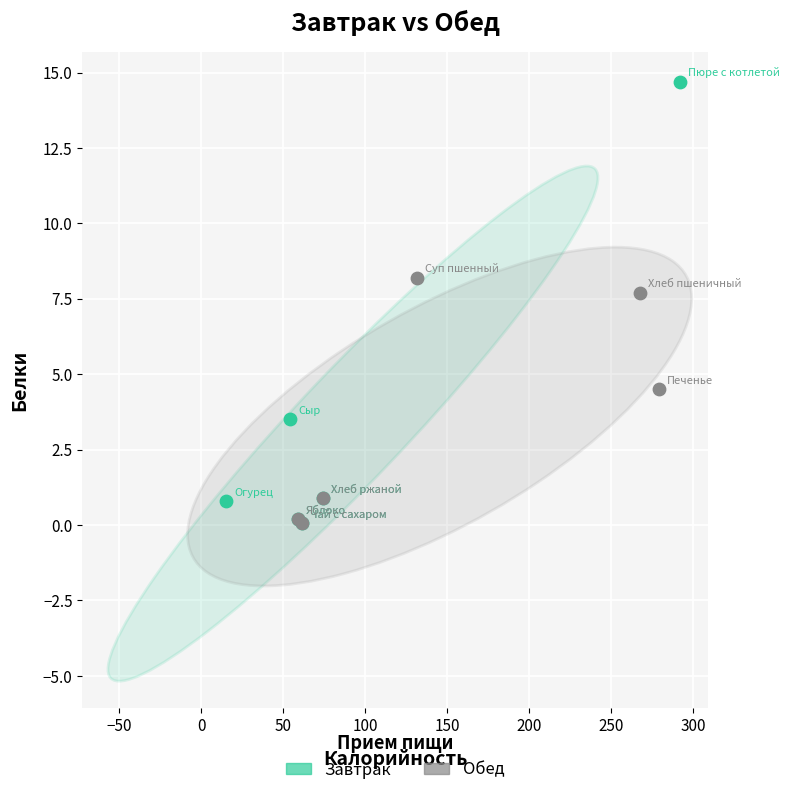

Which series reaches the maximum Y coordinate?

Завтрак